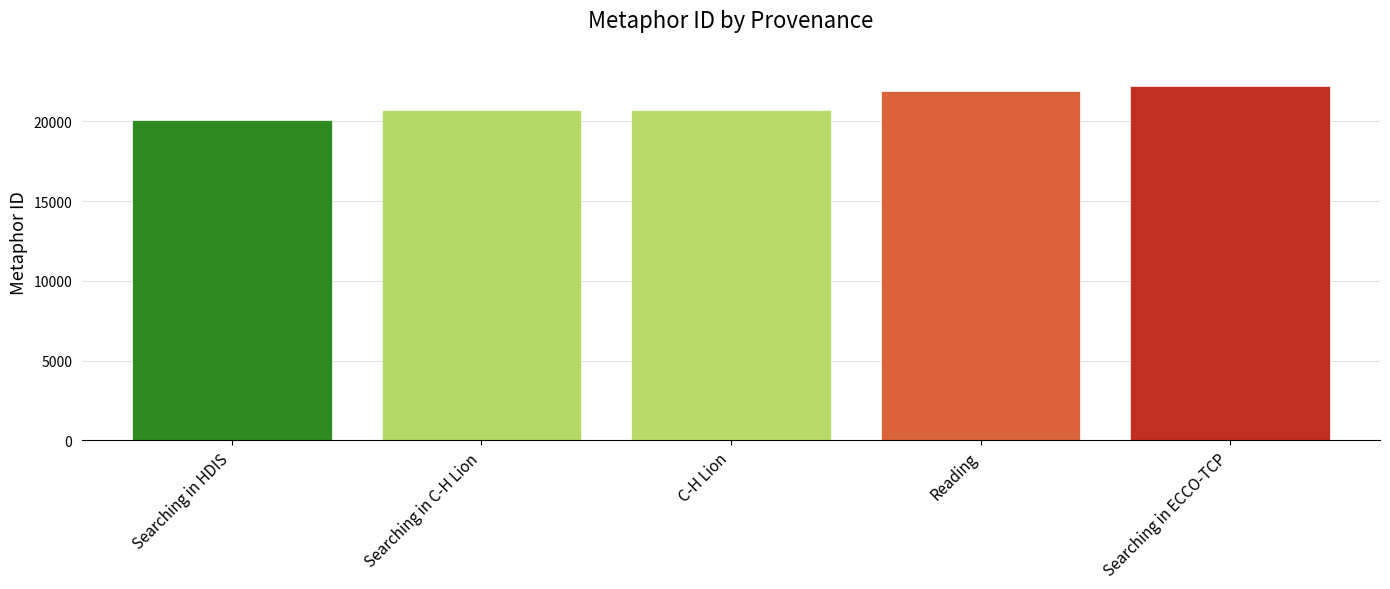

What is the difference between the maximum and minimum values?

2138.3